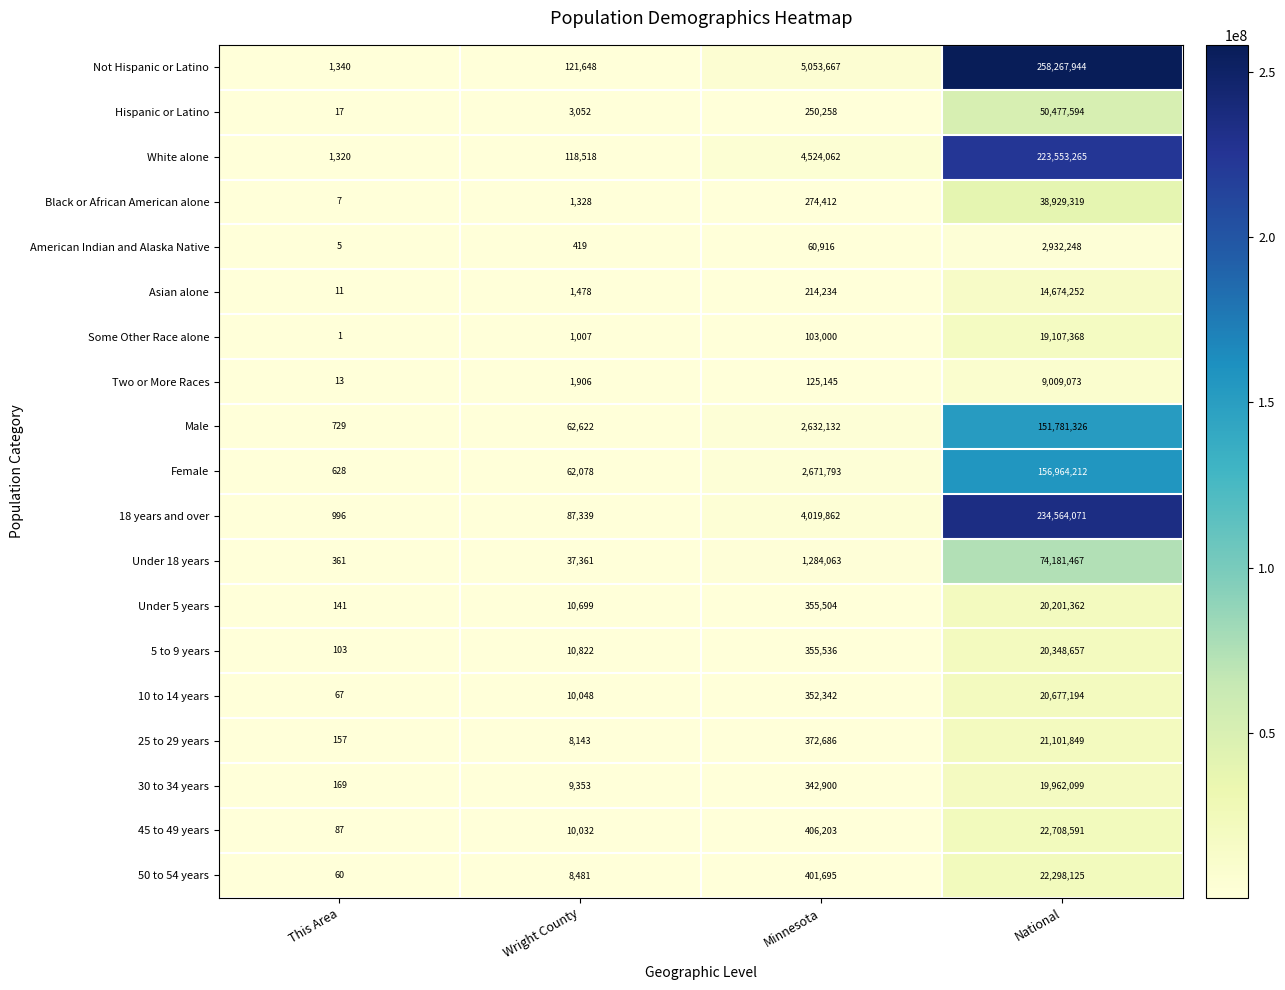

Is the value of White alone at Minnesota greater than the value of Under 5 years at National?

No